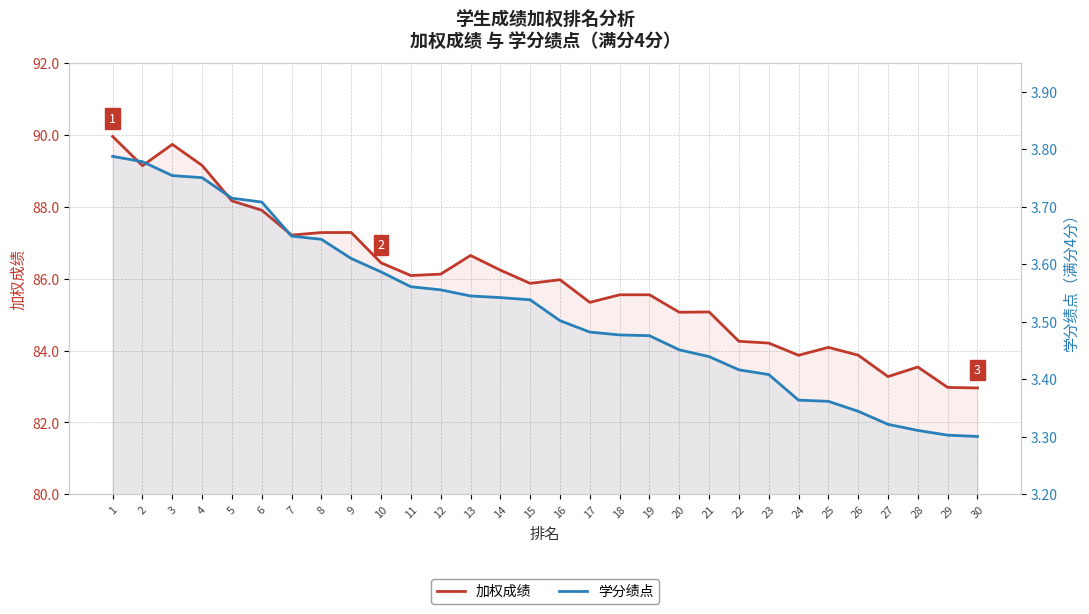

True or false: 学分绩点 and 加权成绩 cross at least once.

False